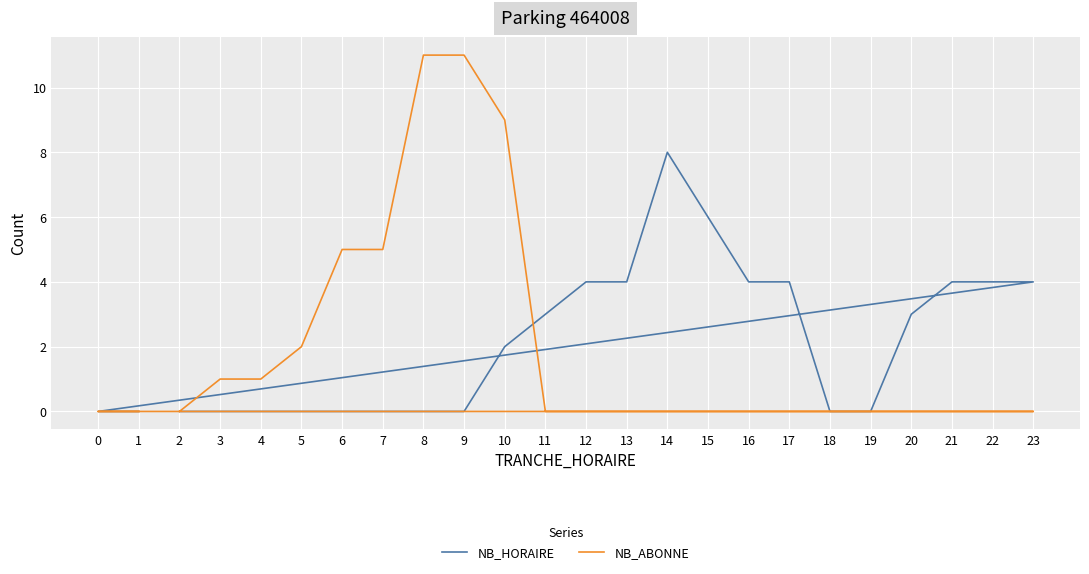

How many interior local peaks does the NB_HORAIRE series have?

1